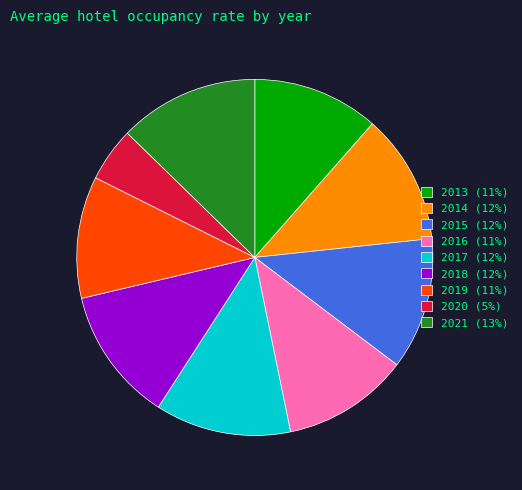

Combined, do 2020 and 2013 account for over 50%?

No